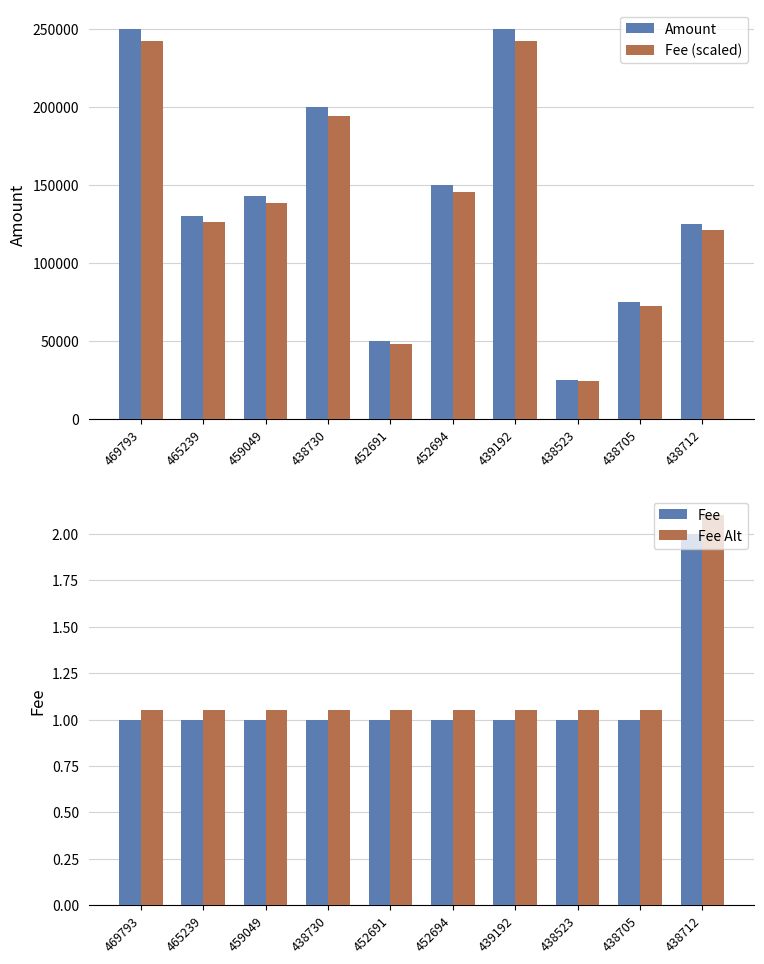

What is the label of the 2nd bar from the right?

438705